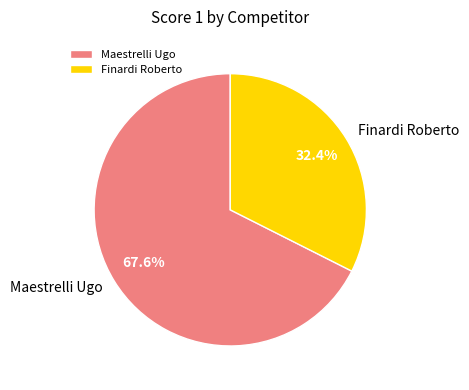

How many segments does this pie chart have?

2